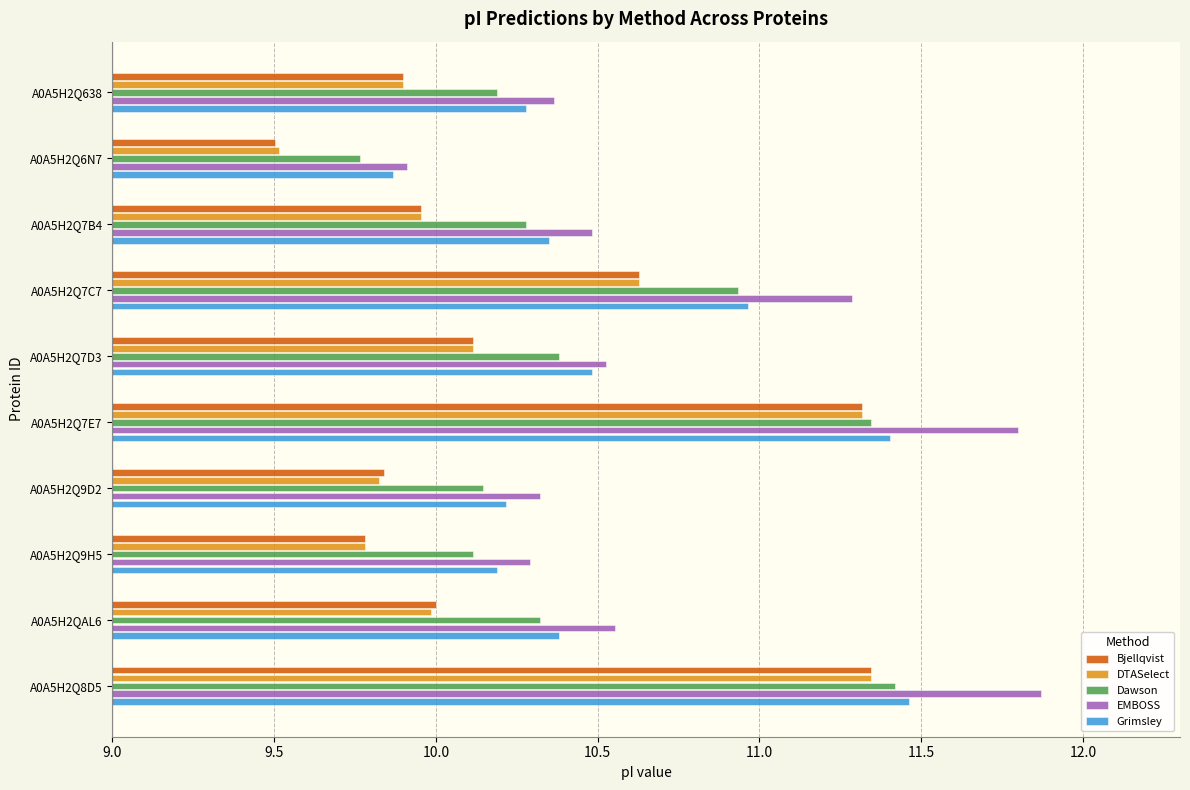

True or false: EMBOSS has a value of 1.0 at A0A5H2Q7E7.

False